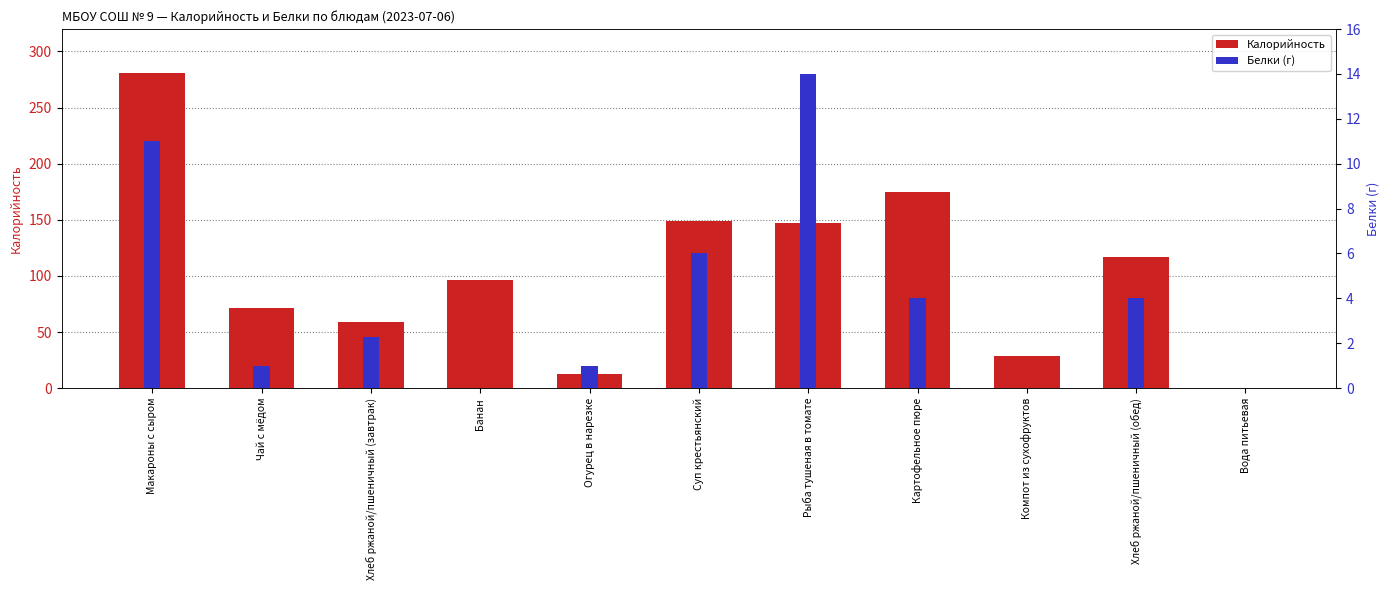

Reading left to right, transcribe all the data shown in this chart.

Калорийность: Макароны с сыром=281.0	Чай с мёдом=71.0	Хлеб ржаной/пшеничный (завтрак)=58.7	Банан=96.0	Огурец в нарезке=13.0	Суп крестьянский=149.0	Рыба тушеная в томате=147.0	Картофельное пюре=175.0	Компот из сухофруктов=29.0	Хлеб ржаной/пшеничный (обед)=117.0	Вода питьевая=0.0
Белки (г): Макароны с сыром=11.0	Чай с мёдом=1.0	Хлеб ржаной/пшеничный (завтрак)=2.3	Банан=0.0	Огурец в нарезке=1.0	Суп крестьянский=6.0	Рыба тушеная в томате=14.0	Картофельное пюре=4.0	Компот из сухофруктов=0.0	Хлеб ржаной/пшеничный (обед)=4.0	Вода питьевая=0.0